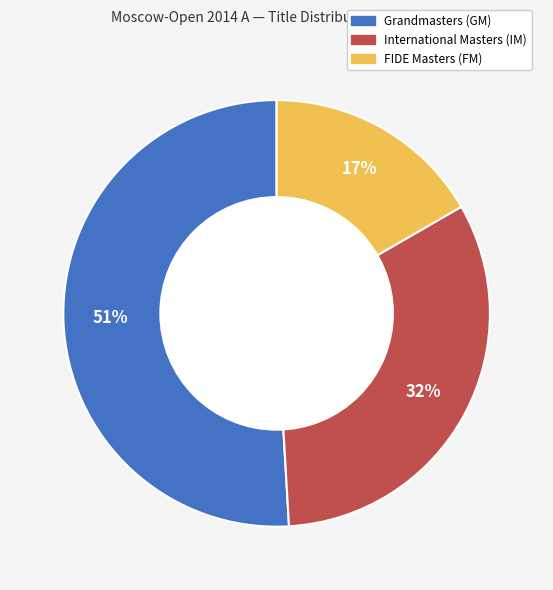

To the nearest percent, what is the average slice percentage?

33%